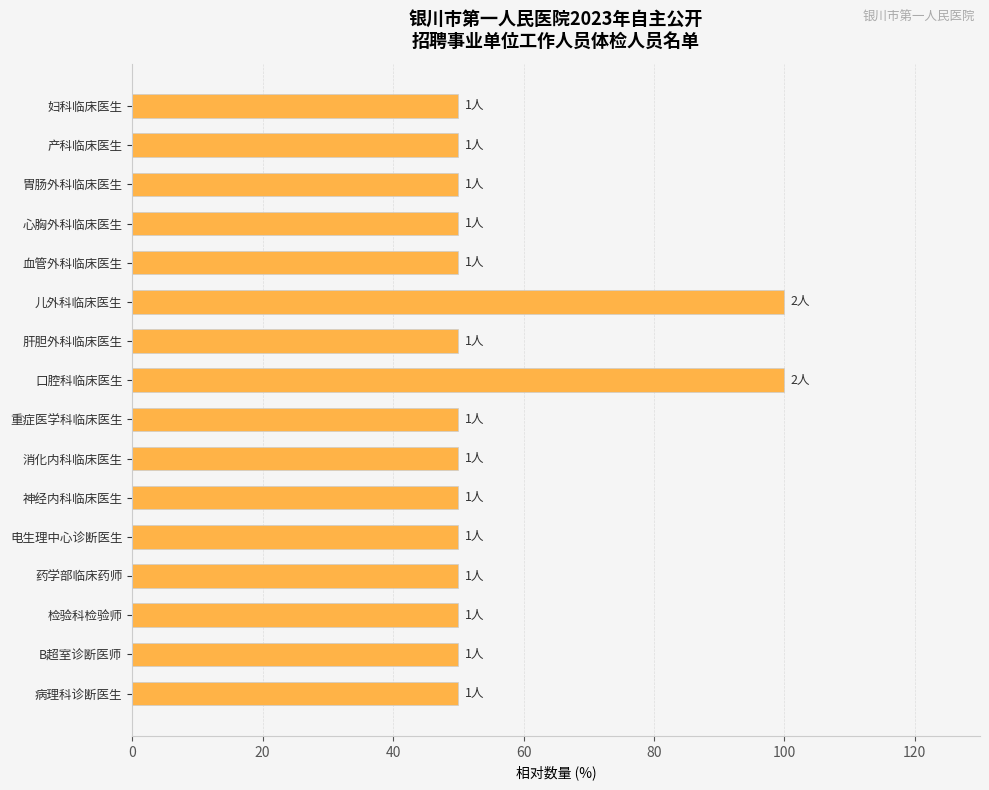

Is it true that the value at 血管外科临床医生 is 50?

True